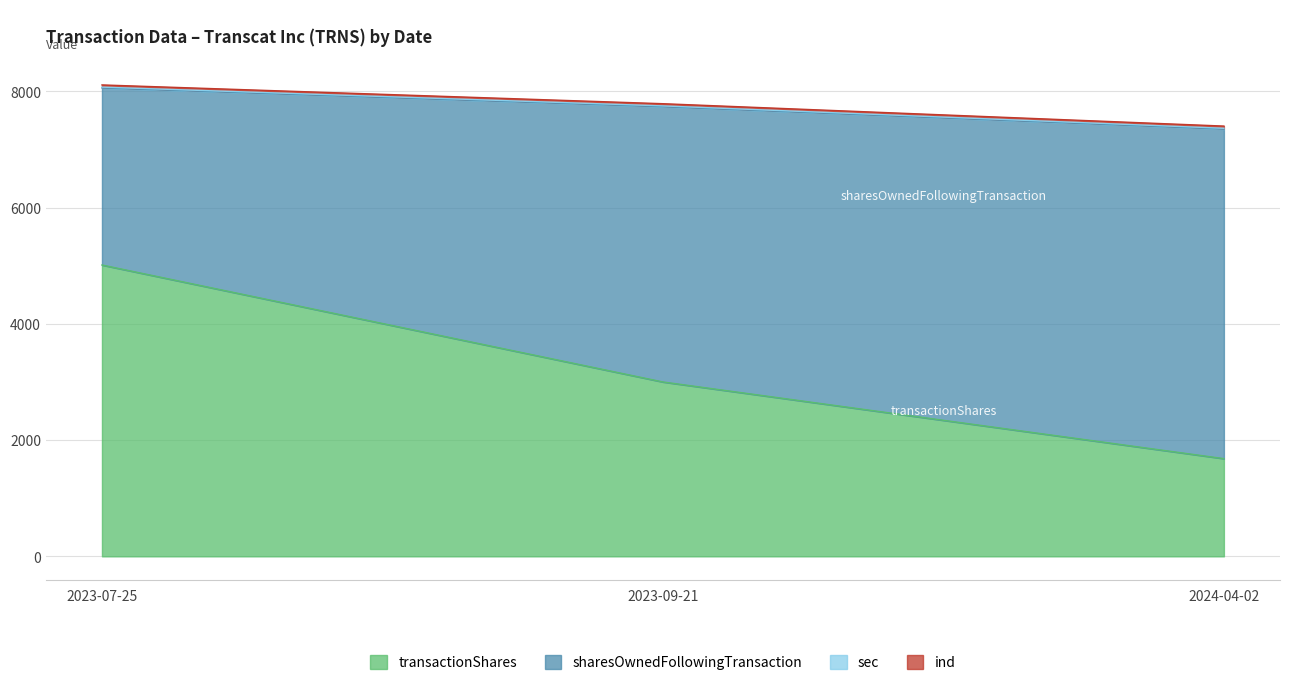

What is the total value across all series at 2024-04-02?

7402